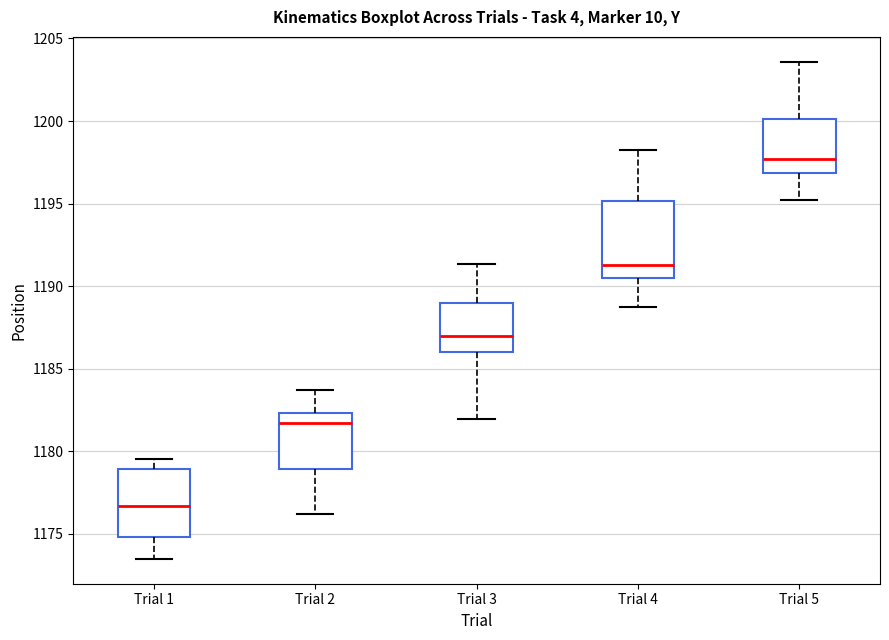

Reading left to right, transcribe this box plot: for each box, give where its median line is, the range the box spans, and where its two whiskers end, as read against the y-axis. The values are not printed on the chart, so give them approximately, as read against the axis.

Trial 1: median 1176.5, box 1175.0 to 1179.0, whiskers 1173.5 to 1179.5
Trial 2: median 1181.5, box 1179.0 to 1182.5, whiskers 1176.0 to 1183.5
Trial 3: median 1187.0, box 1186.0 to 1189.0, whiskers 1182.0 to 1191.5
Trial 4: median 1191.5, box 1190.5 to 1195.0, whiskers 1188.5 to 1198.0
Trial 5: median 1197.5, box 1197.0 to 1200.0, whiskers 1195.0 to 1203.5